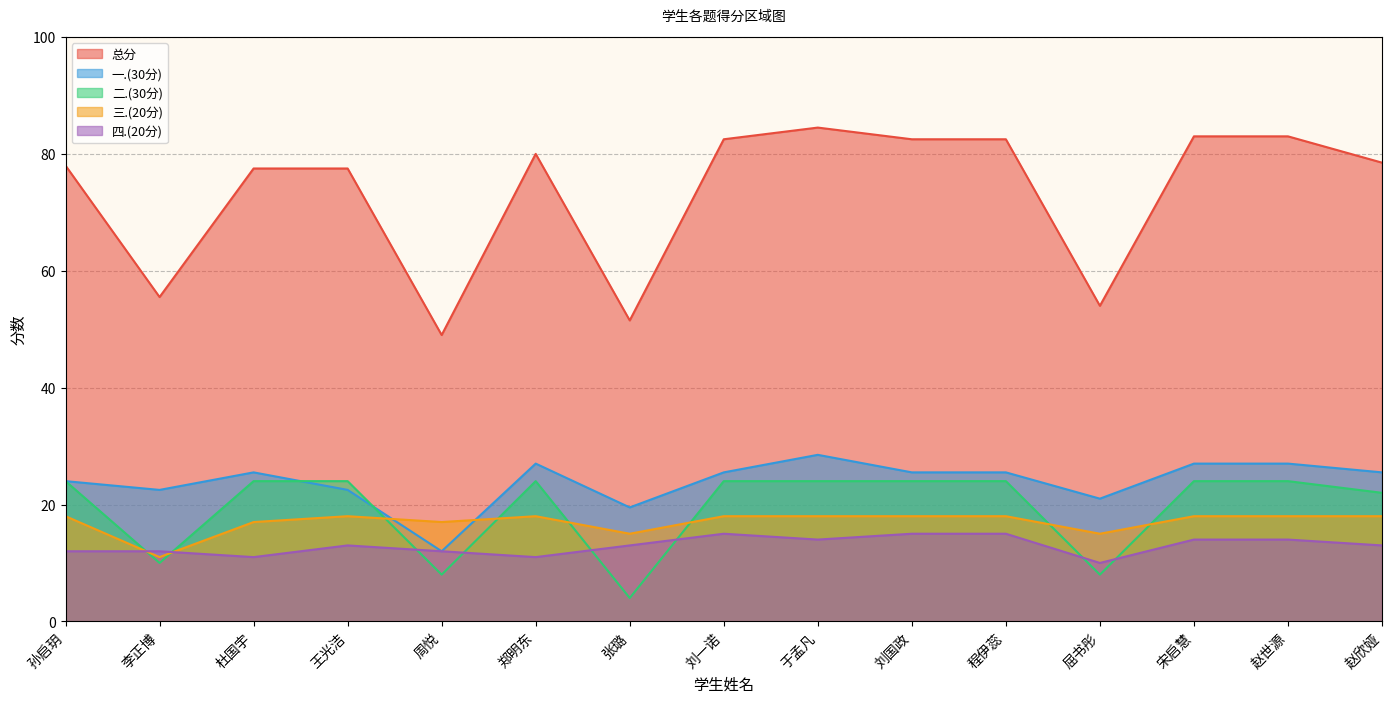

Reading left to right, transcribe all the data shown in this chart.

总分: 78.0	55.5	77.5	77.5	49.0	80.0	51.5	82.5	84.5	82.5	82.5	54.0	83.0	83.0	78.5
一.(30分): 24.0	22.5	25.5	22.5	12.0	27.0	19.5	25.5	28.5	25.5	25.5	21.0	27.0	27.0	25.5
二.(30分): 24.0	10.0	24.0	24.0	8.0	24.0	4.0	24.0	24.0	24.0	24.0	8.0	24.0	24.0	22.0
三.(20分): 18.0	11.0	17.0	18.0	17.0	18.0	15.0	18.0	18.0	18.0	18.0	15.0	18.0	18.0	18.0
四.(20分): 12.0	12.0	11.0	13.0	12.0	11.0	13.0	15.0	14.0	15.0	15.0	10.0	14.0	14.0	13.0